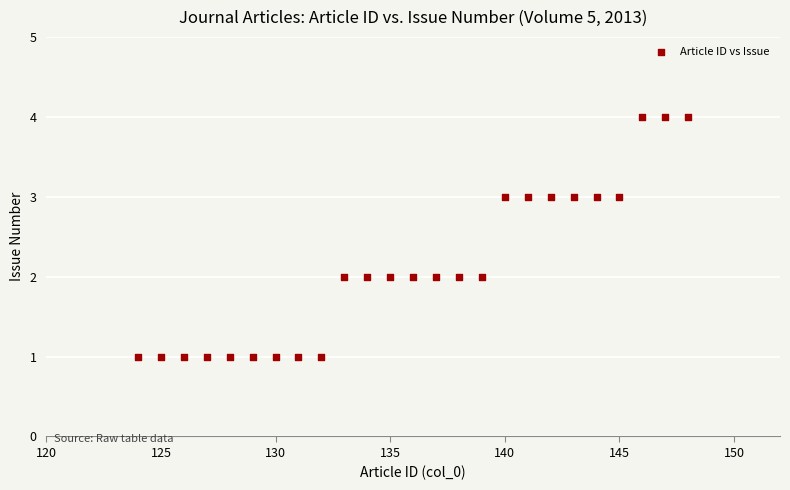

What is the range of X values (max minus min)?

24